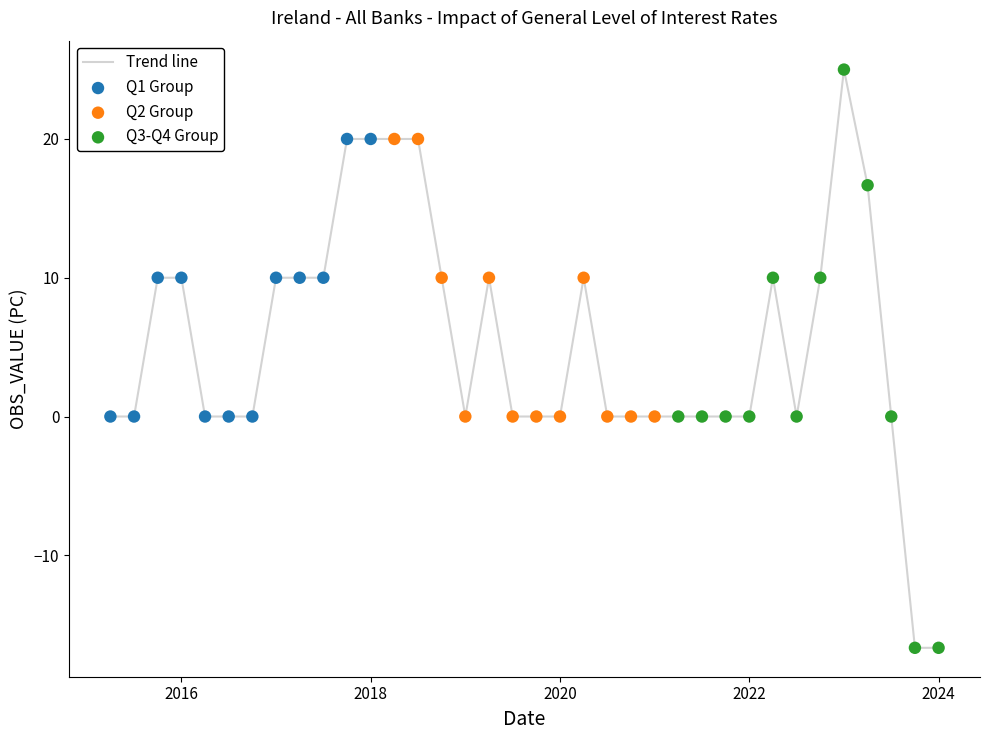

What is the smallest value displayed?

-16.7